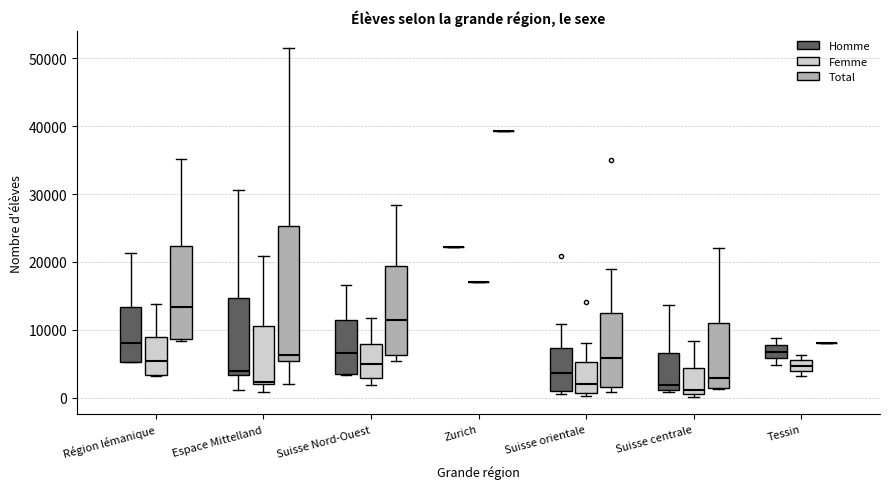

Reading left to right, read every box against the y-axis: the position of its median line, the range the box covers, and the ends of its whiskers. The values are not printed on the chart, so give them approximately, as read against the axis.

Région lémanique (Homme): median 8000, box 5000 to 13000, whiskers 5000 to 21000
Région lémanique (Femme): median 5000, box 3000 to 9000, whiskers 3000 to 14000
Région lémanique (Total): median 13000, box 9000 to 22000, whiskers 8000 to 35000
Espace Mittelland (Homme): median 4000, box 3000 to 15000, whiskers 1000 to 31000
Espace Mittelland (Femme): median 2000, box 2000 to 11000, whiskers 1000 to 21000
Espace Mittelland (Total): median 6000, box 5000 to 25000, whiskers 2000 to 51000
Suisse Nord-Ouest (Homme): median 7000, box 3000 to 12000, whiskers 3000 to 17000
Suisse Nord-Ouest (Femme): median 5000, box 3000 to 8000, whiskers 2000 to 12000
Suisse Nord-Ouest (Total): median 12000, box 6000 to 19000, whiskers 5000 to 28000
Zurich (Homme): box collapsed to a line at 22000, whiskers 22000 to 22000
Zurich (Femme): box collapsed to a line at 17000, whiskers 17000 to 17000
Zurich (Total): box collapsed to a line at 39000, whiskers 39000 to 39000
Suisse orientale (Homme): median 4000, box 1000 to 7000, whiskers 1000 (just below the box's lower edge) to 11000
Suisse orientale (Femme): median 2000, box 1000 to 5000, whiskers 0 to 8000
Suisse orientale (Total): median 6000, box 2000 to 12000, whiskers 1000 to 19000
Suisse centrale (Homme): median 2000, box 1000 to 7000, whiskers 1000 to 14000
Suisse centrale (Femme): median 1000 (just above the box's lower edge), box 1000 to 4000, whiskers 0 to 8000
Suisse centrale (Total): median 3000, box 1000 to 11000, whiskers 1000 to 22000
Tessin (Homme): median 7000, box 6000 to 8000, whiskers 5000 to 9000
Tessin (Femme): median 5000, box 4000 to 6000, whiskers 3000 to 6000 (just above the box's upper edge)
Tessin (Total): box collapsed to a line at 8000, whiskers 8000 to 8000